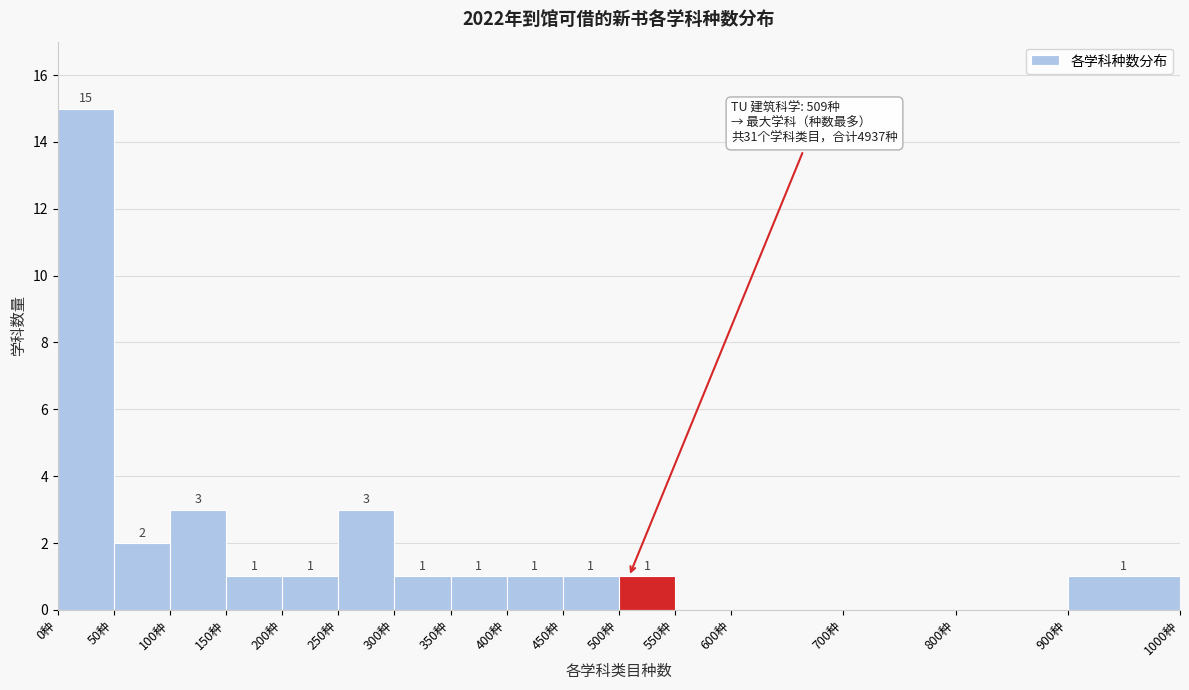

Over which range of the x-axis is the bar tallest?

0 to 50